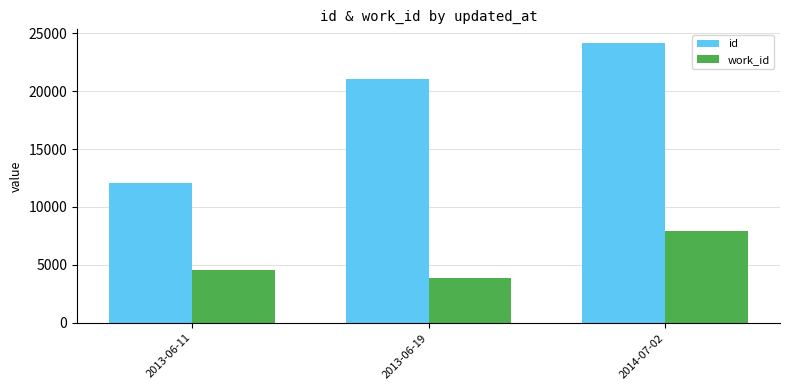

What is the difference between the highest and lowest values at 2013-06-11?

7511